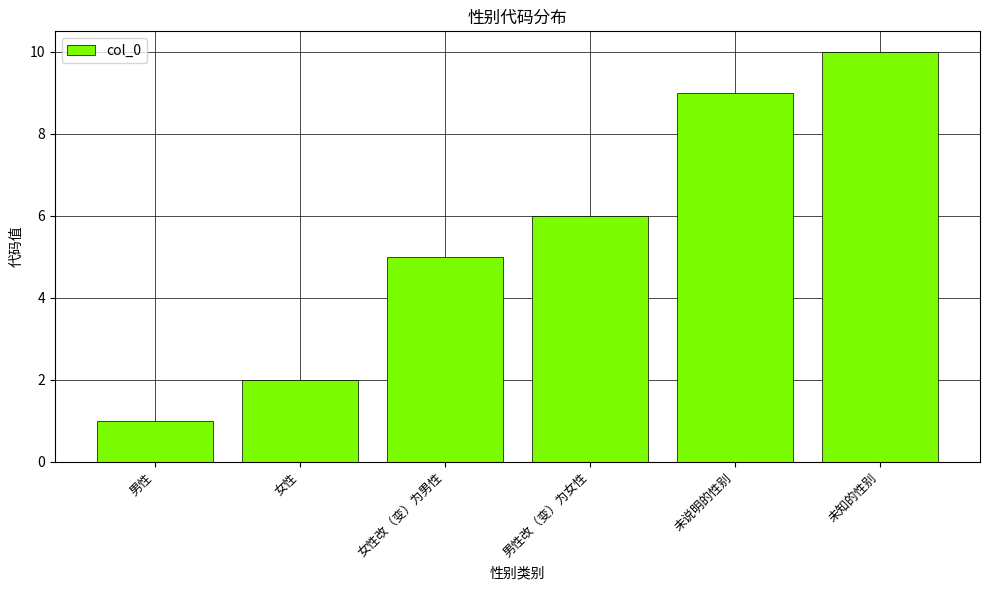

What is the sum of the values at 男性改（变）为女性 and 未说明的性别?

15